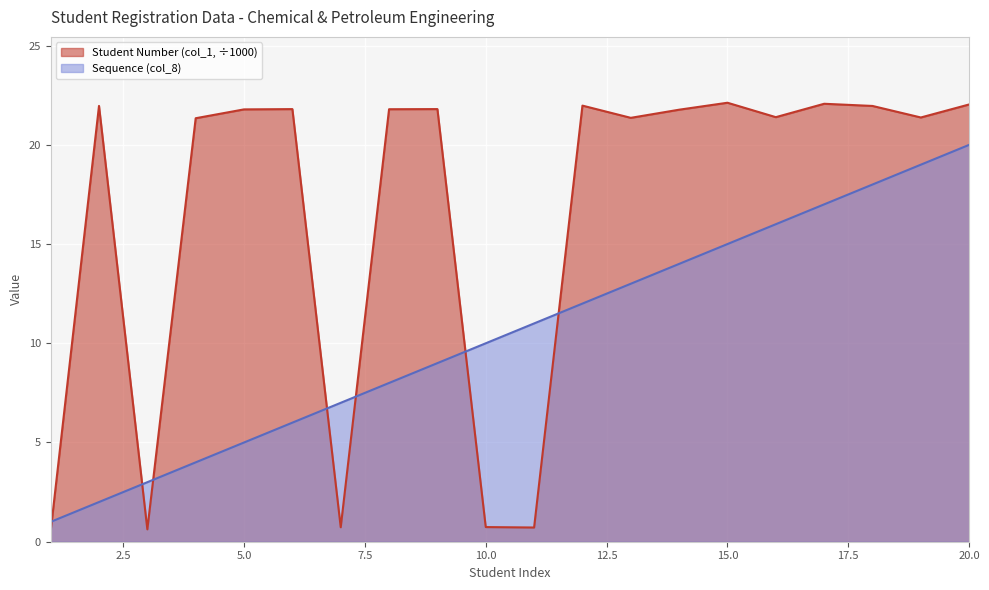

What is the difference between the maximum and second lowest values in the Sequence (col_8) series?

18.0